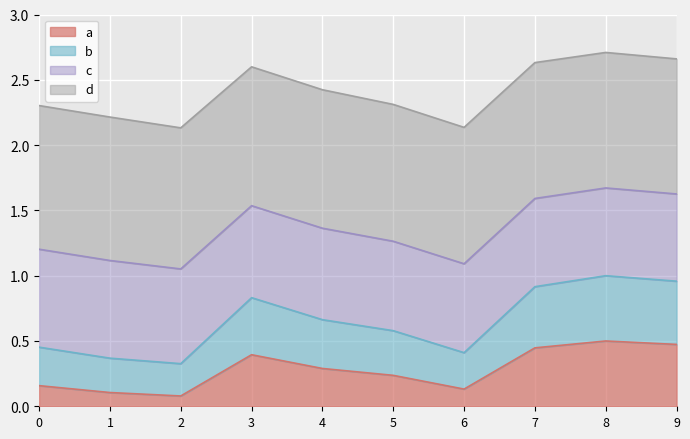

What is the total value across all series at 4?

2.4